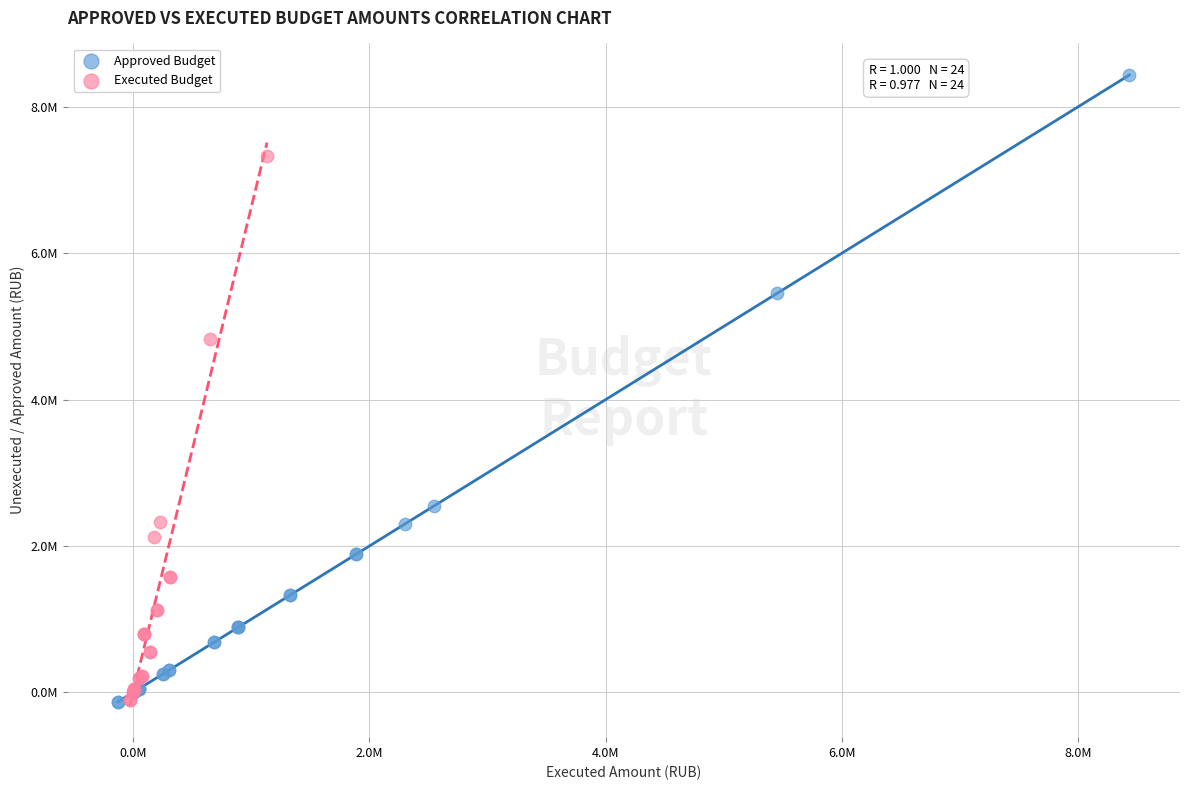

What are all the series names shown in the legend?

Approved Budget, Executed Budget